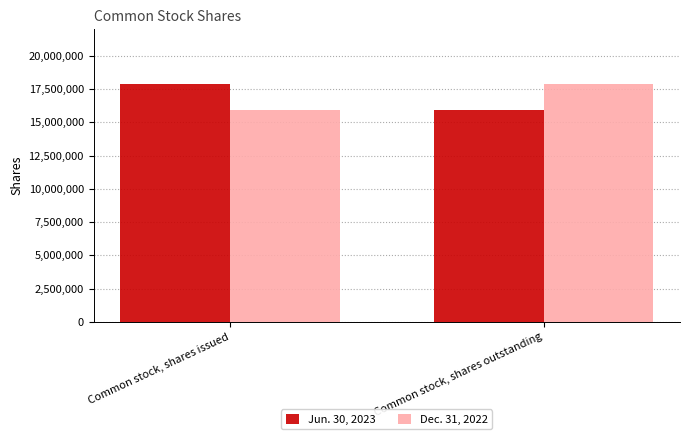

True or false: Dec. 31, 2022 has a value of 17906285 at Common stock, shares outstanding.

True